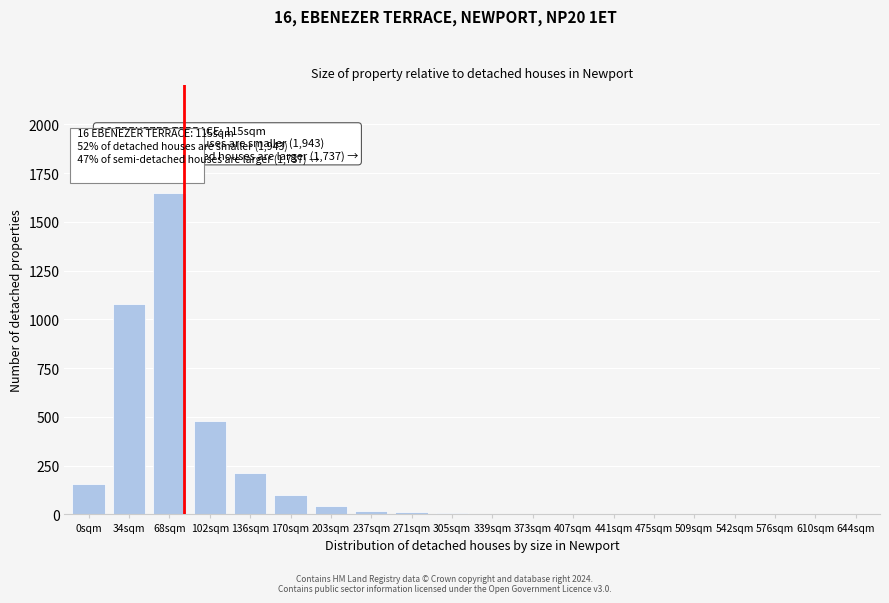

The value at 610sqm is 544. True or false?

False